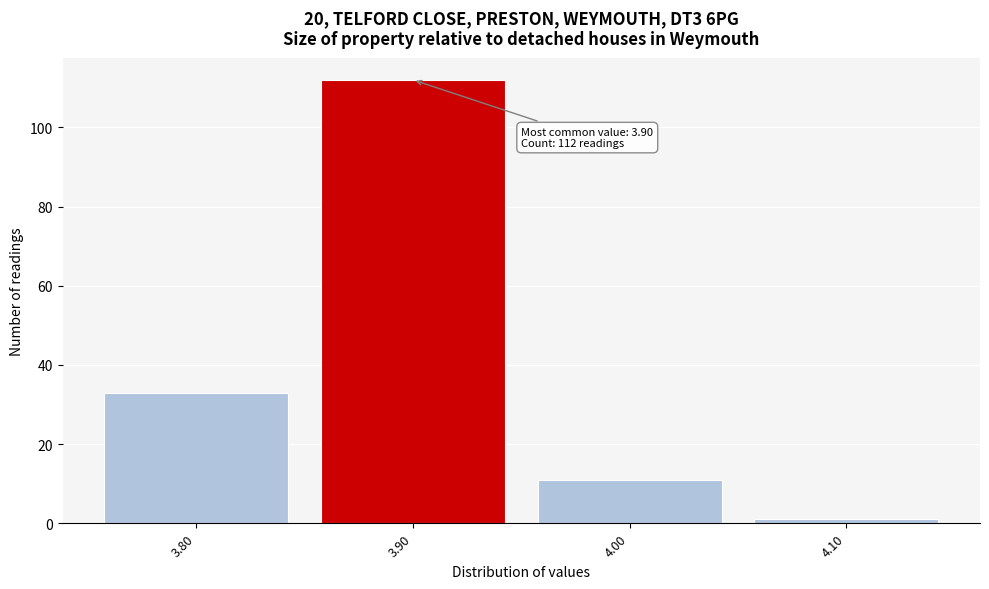

Which range on the x-axis has the tallest bar?

3.85 to 3.95